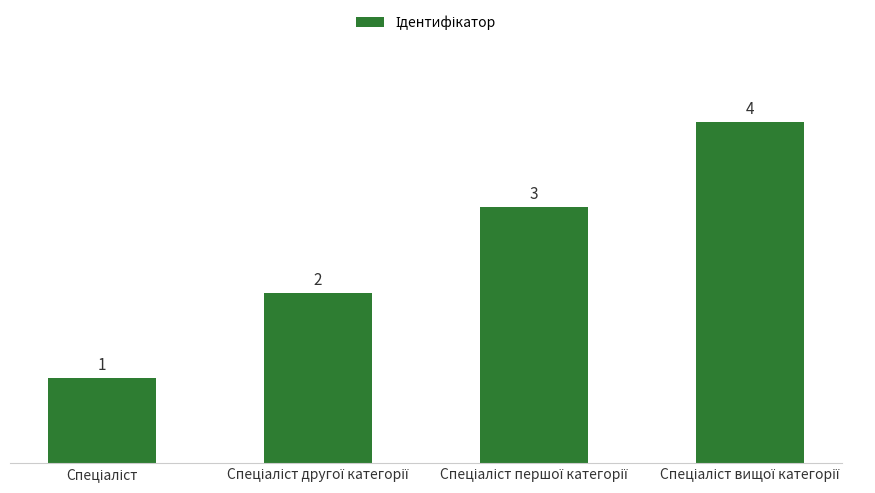

Reading left to right, what are all the values shown in this chart?

1	2	3	4